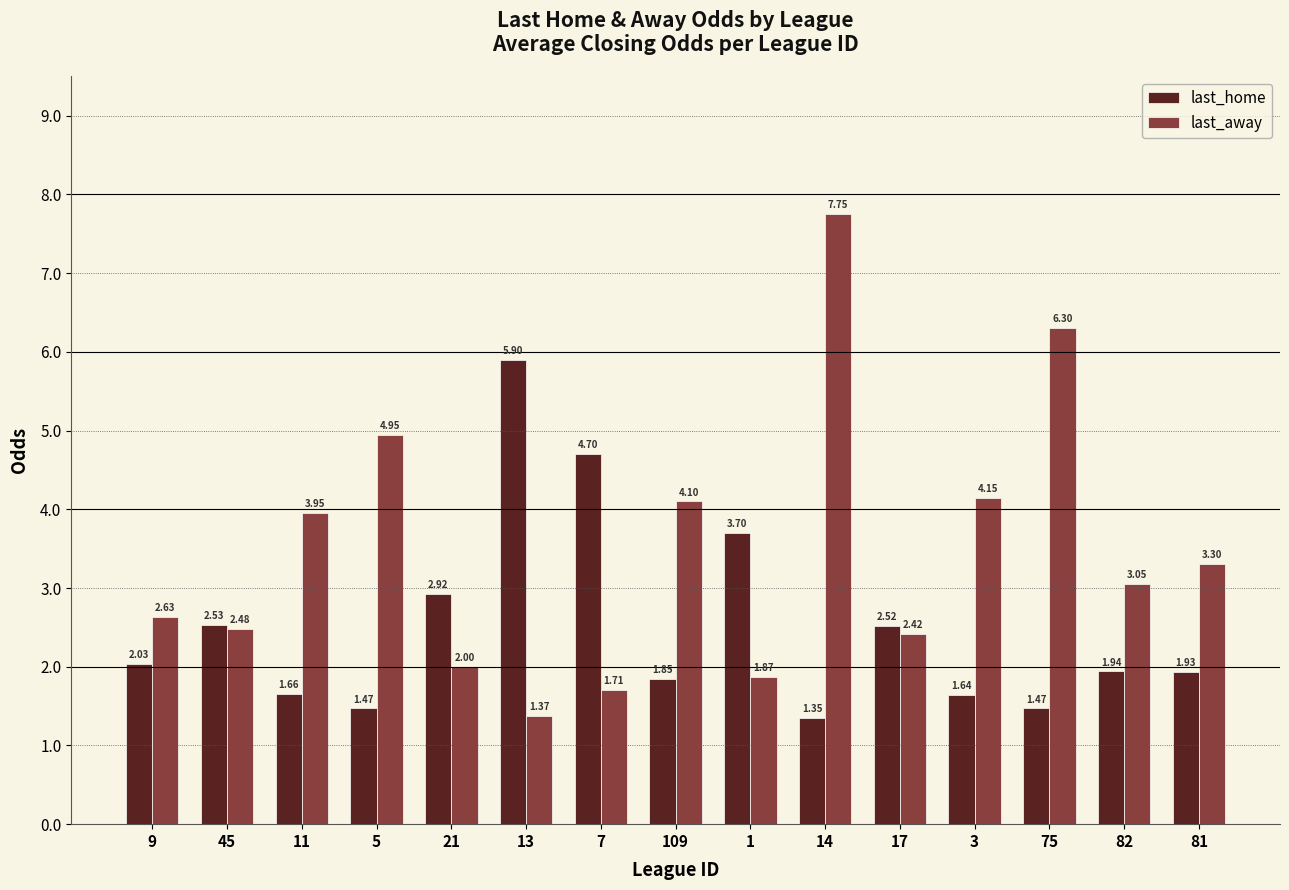

What is the difference between the second highest and second lowest values in the last_away series?

4.6